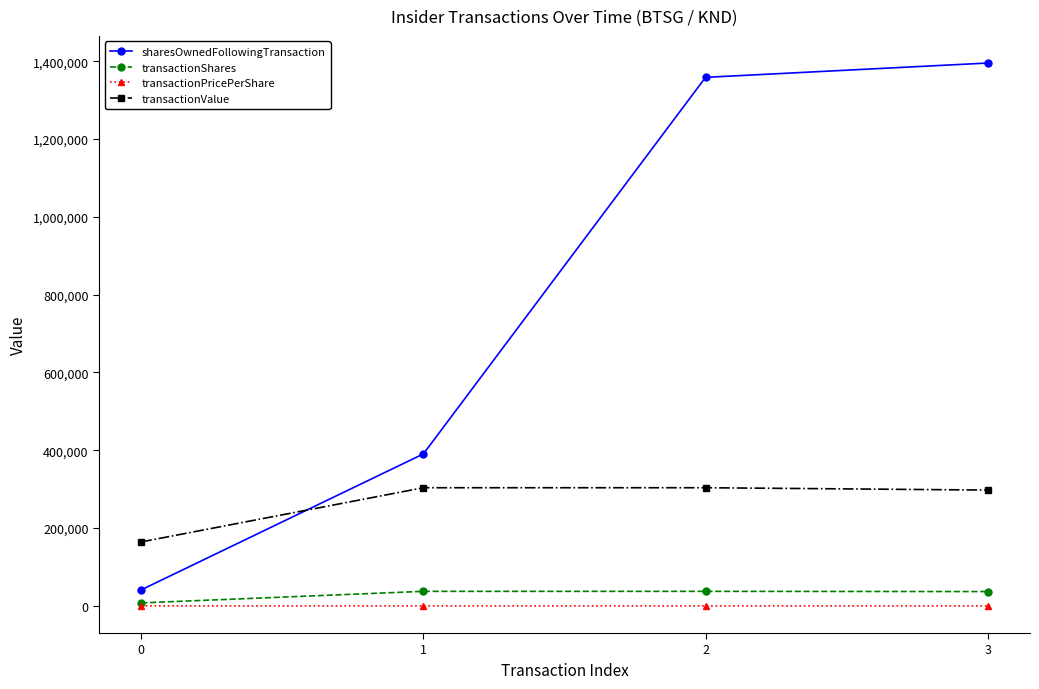

List the series in order of their peak value, highest first.

sharesOwnedFollowingTransaction, transactionValue, transactionShares, transactionPricePerShare